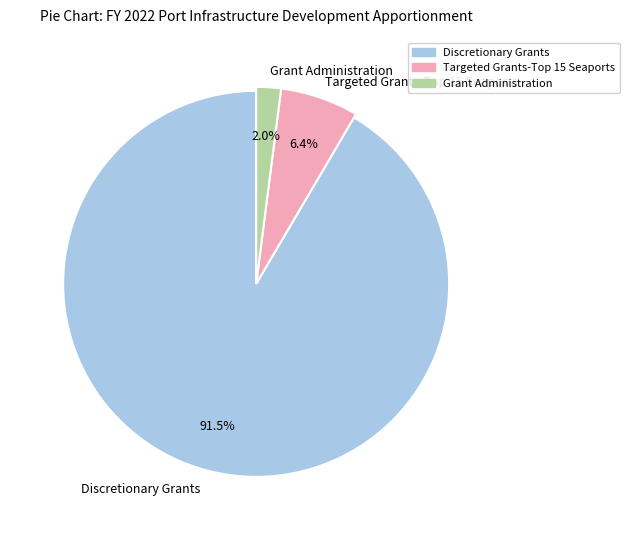

Which category accounts for the majority?

Discretionary Grants